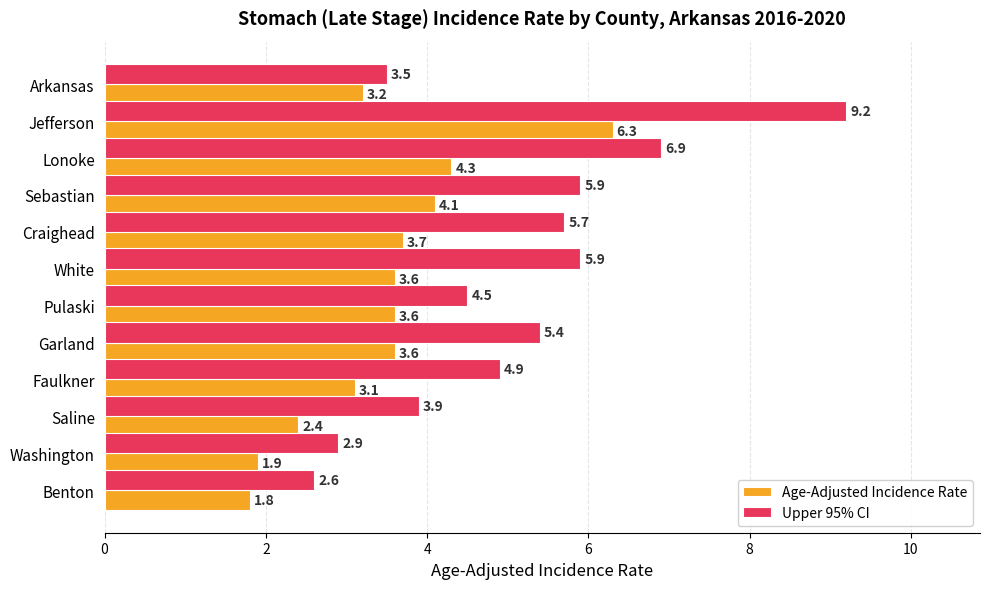

Which series changed the most between Garland and Washington?

Upper 95% CI